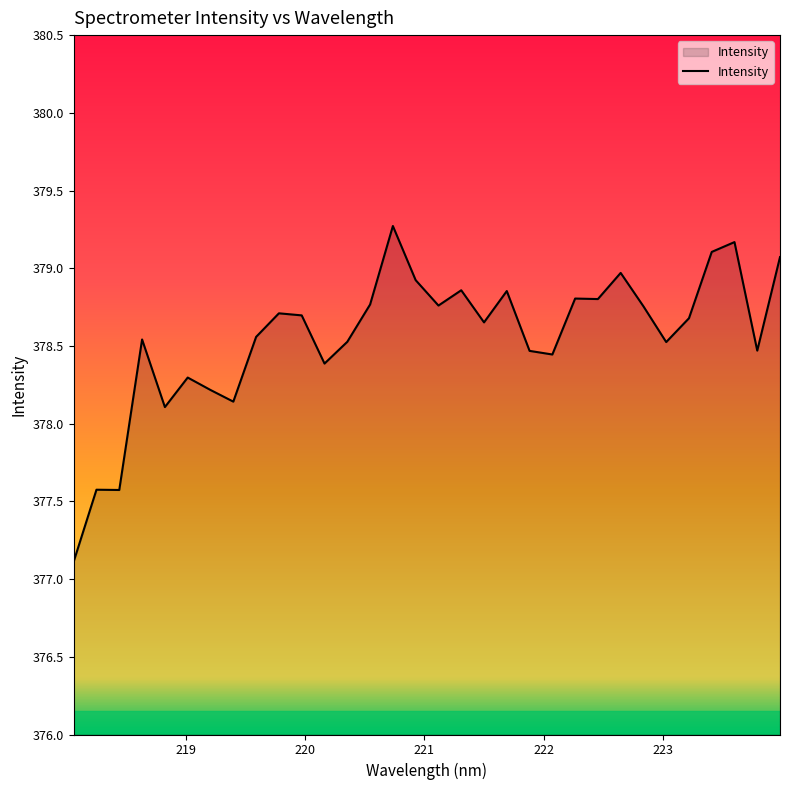

What is the smallest value displayed?

377.1